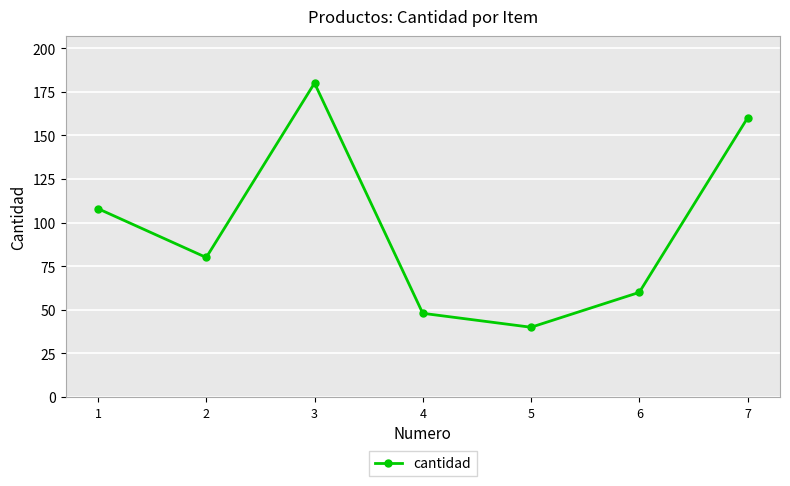

Rank the categories by value from highest to lowest.

3, 7, 1, 2, 6, 4, 5